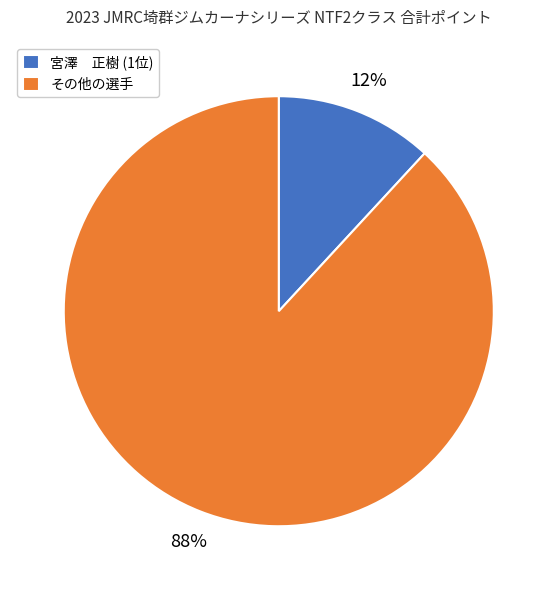

To the nearest percent, what portion does 宮澤 正樹 (1位) represent?

12%